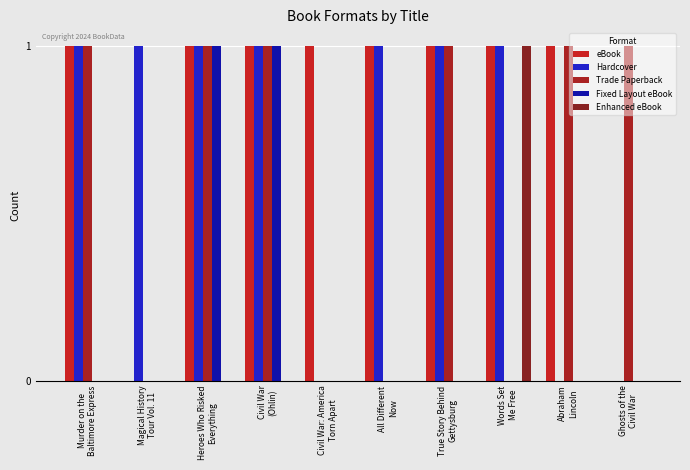

The value of Hardcover at Murder on the
Baltimore Express is 1. True or false?

True